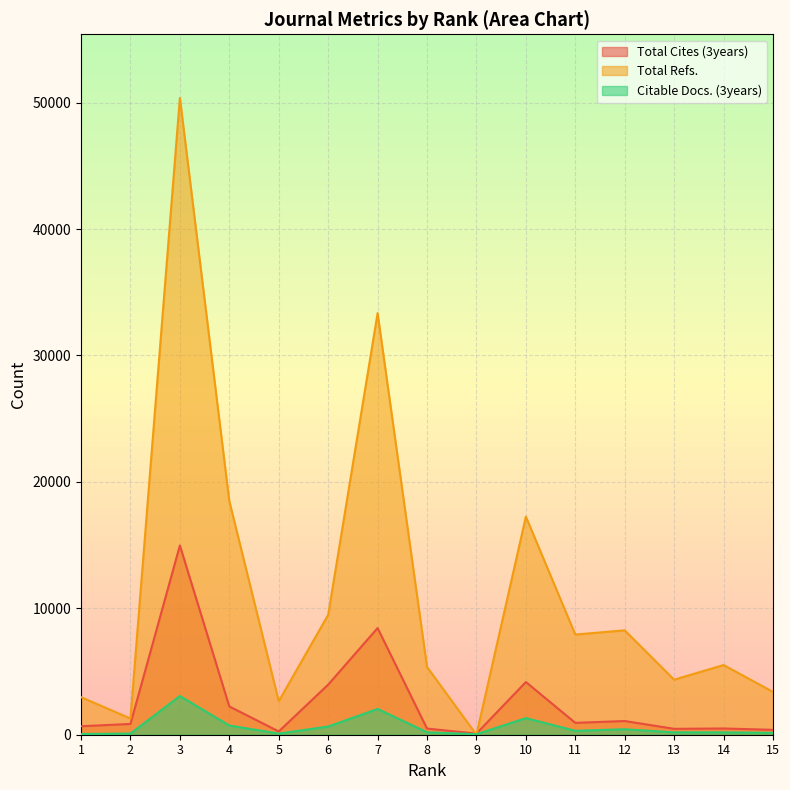

The value of Citable Docs. (3years) at 14 is 188. True or false?

True